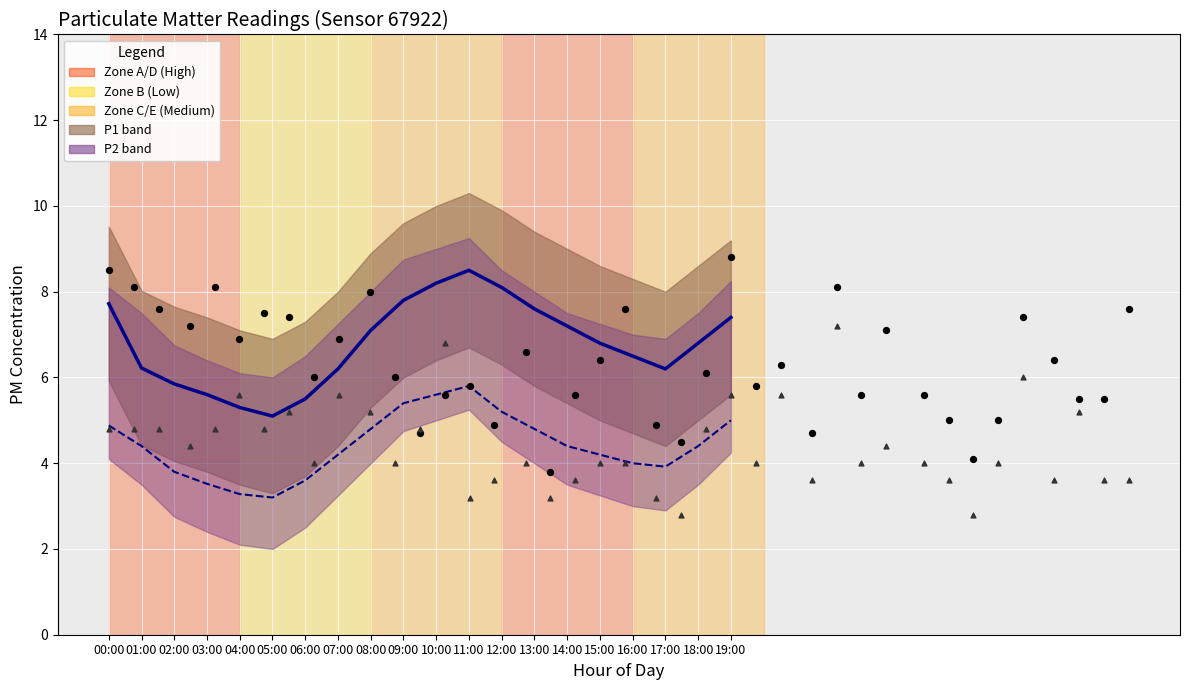

Which series contains the highest Y value?

P1